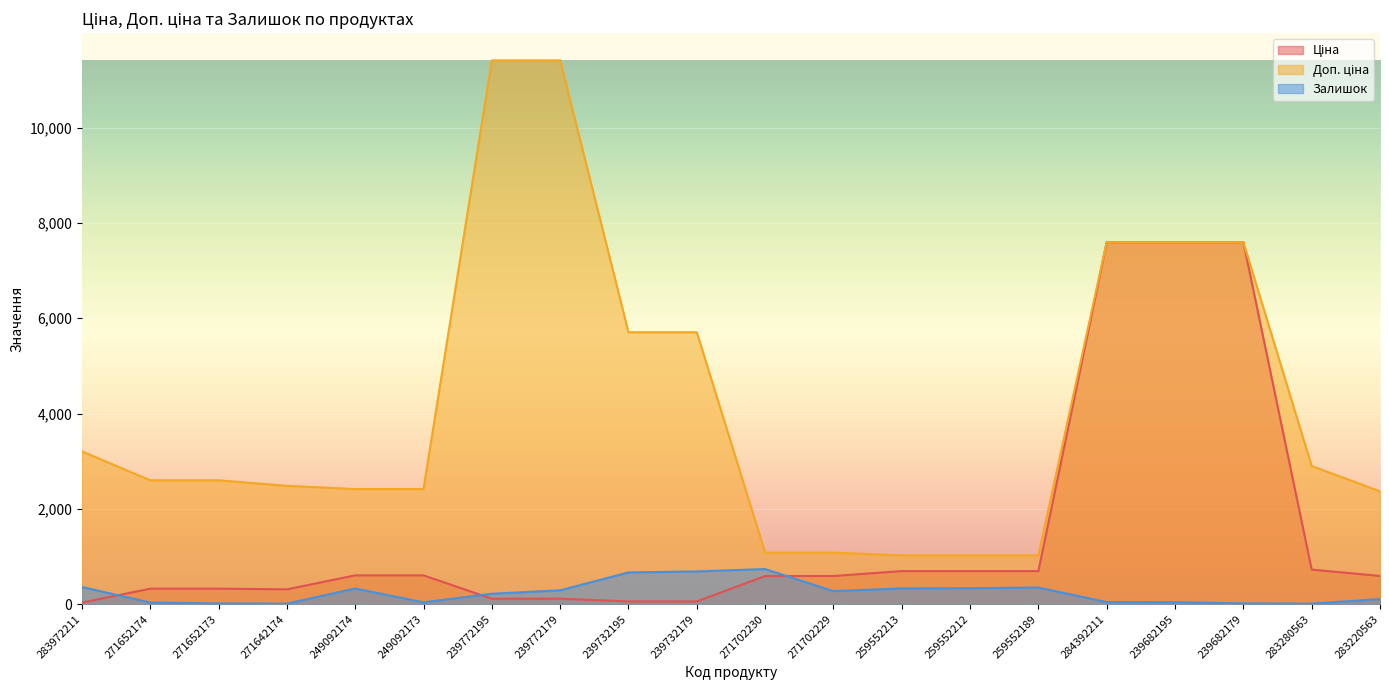

The Доп. ціна series shows 5705.0 at 239732179. True or false?

True